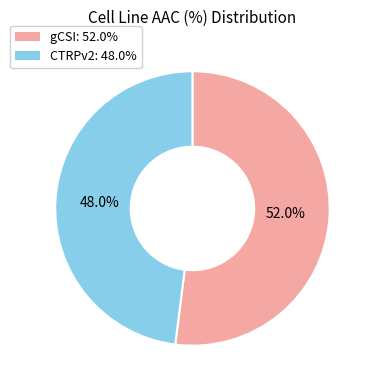

To the nearest percent, what is the difference between the largest and smallest slice percentages?

4%